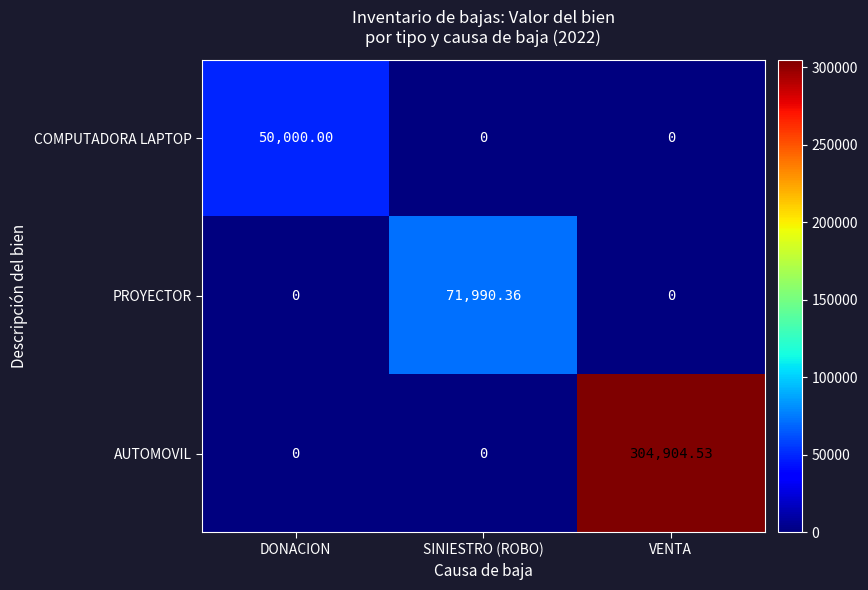

Between DONACION and VENTA, which series saw the biggest shift?

AUTOMOVIL